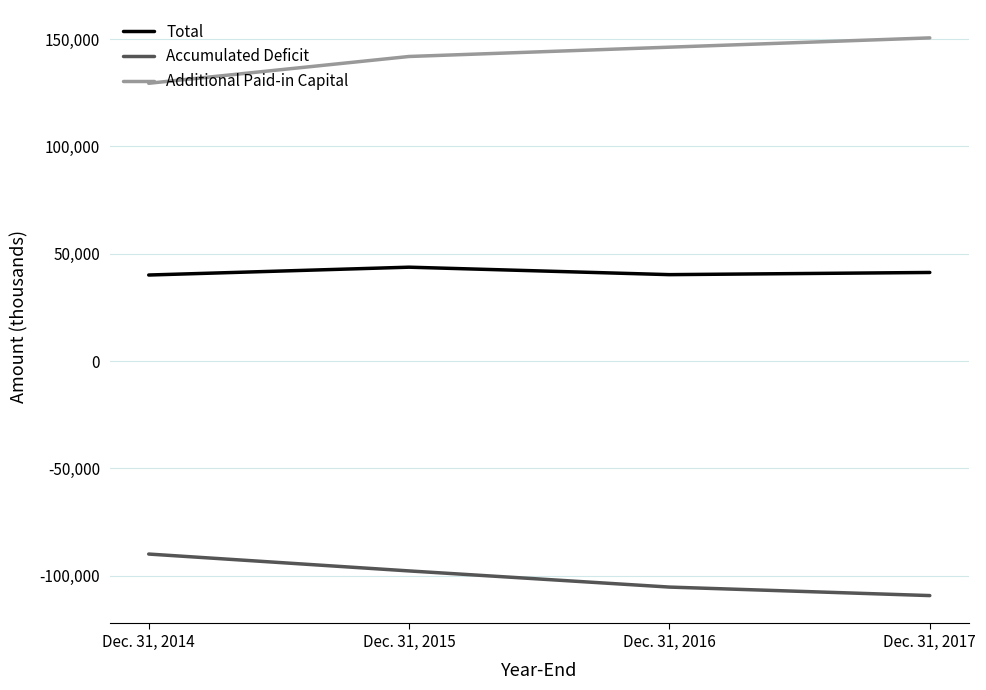

What is the difference between the highest and lowest values at Dec. 31, 2014?

219383